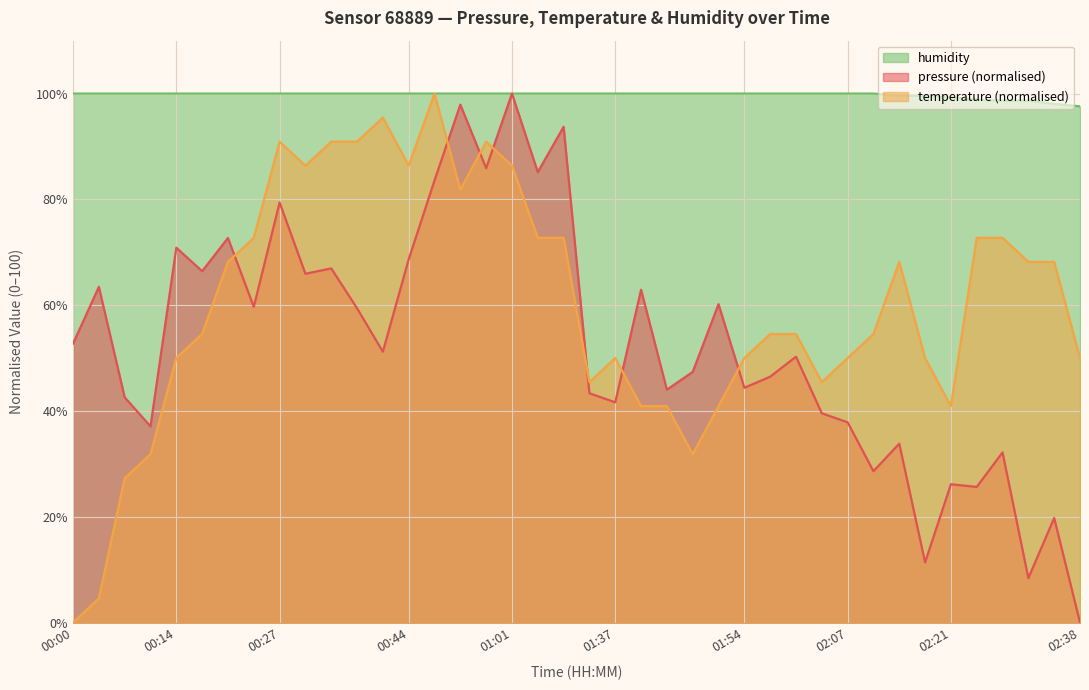

Rank the series by their average value, from lowest to highest.

pressure (normalised), temperature (normalised), humidity